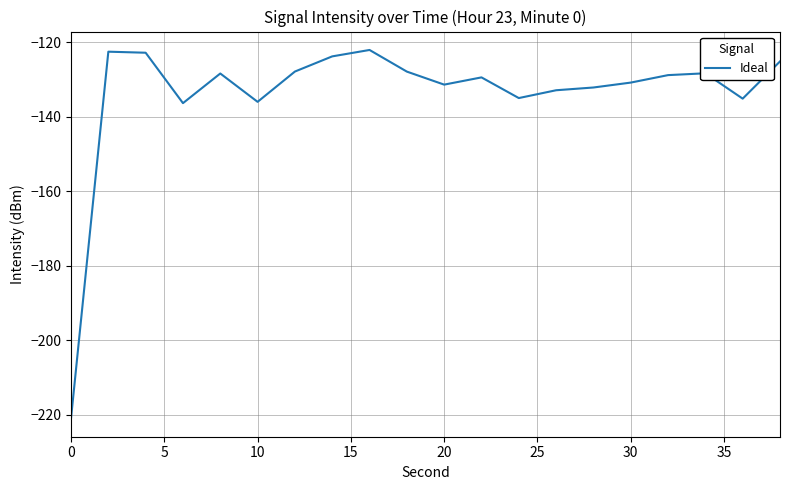

What is the minimum value shown in the chart?

-221.0